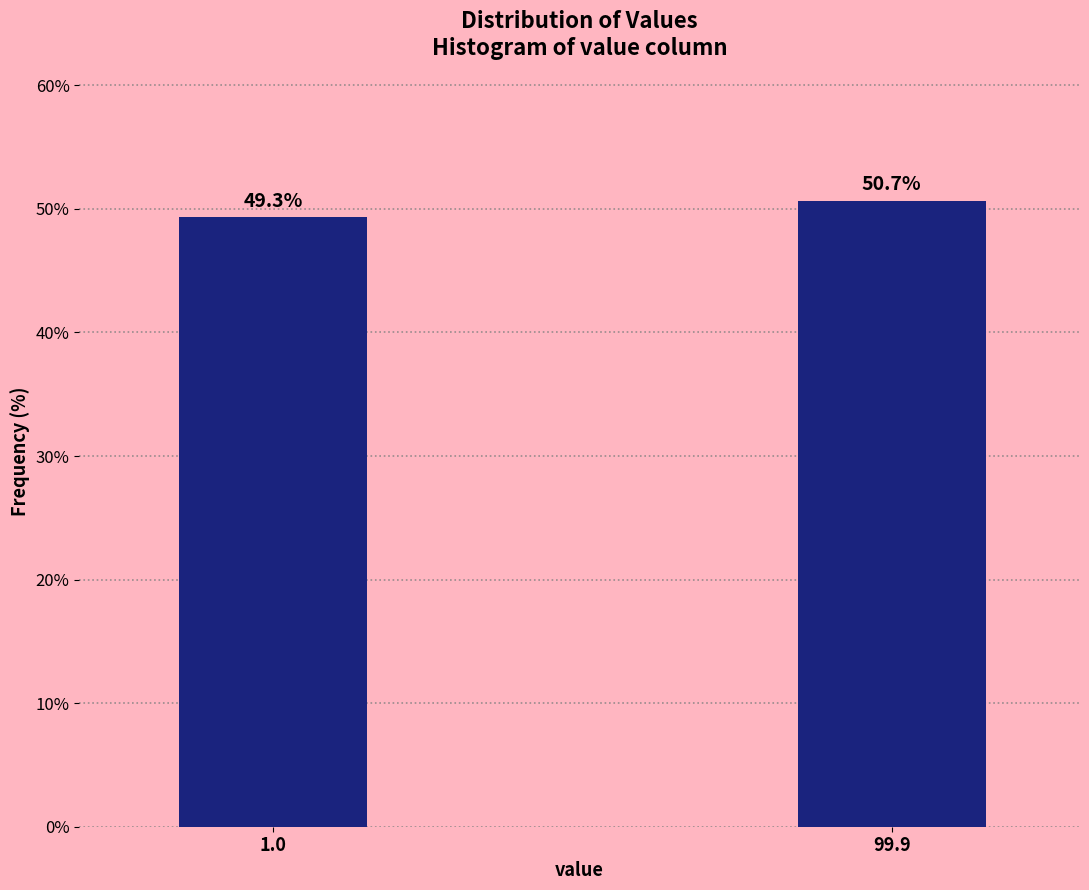

Reading right to left, extract all data points from this chart.

99.9=50.7	1.0=49.3